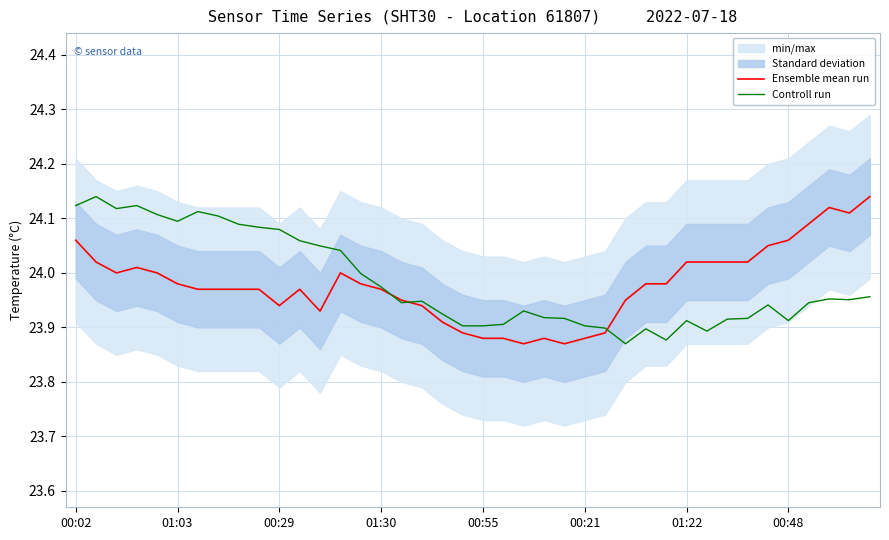

What is the value of the Controll run point at the 10th from the left?

24.1